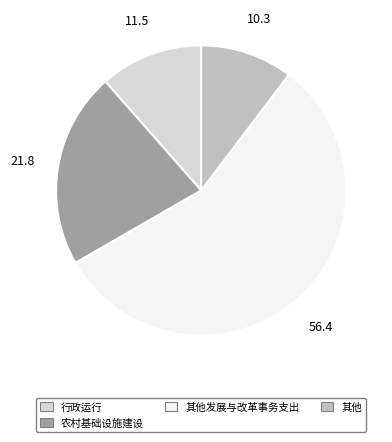

What is the smallest slice in the pie chart?

其他